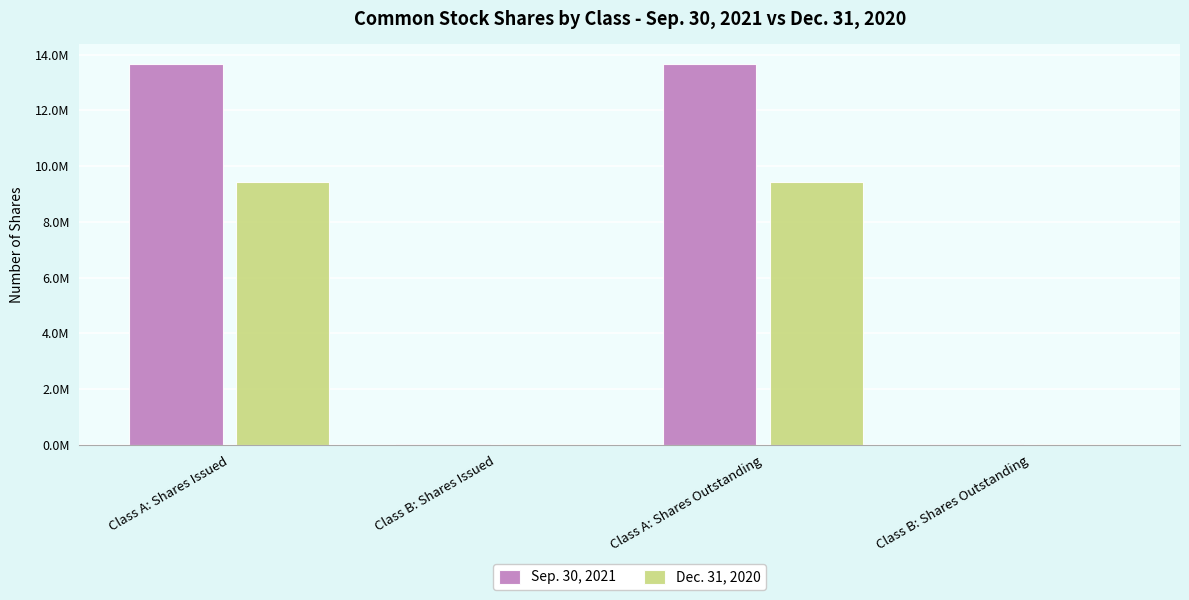

Are the bars horizontal?

No